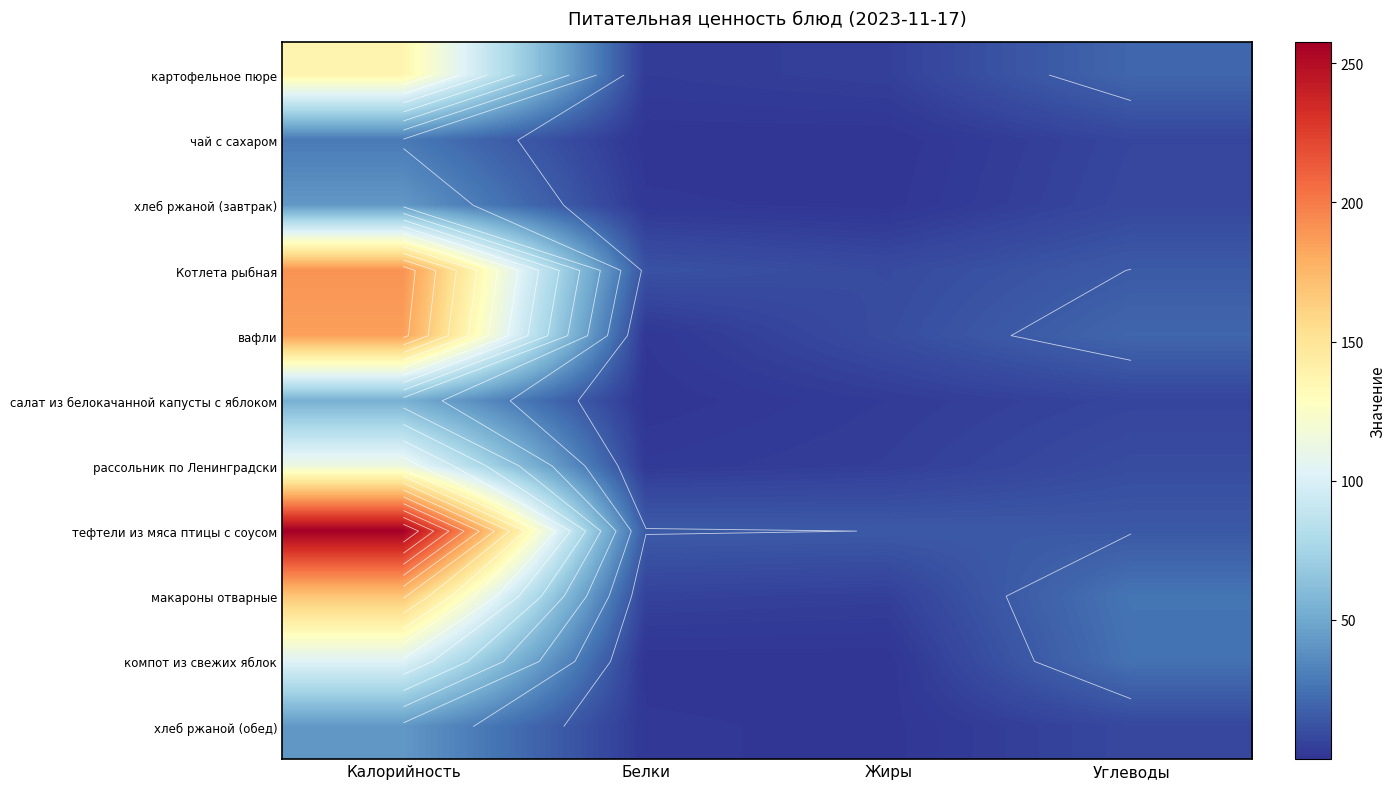

At how many categories does at least one series exceed 155?

1